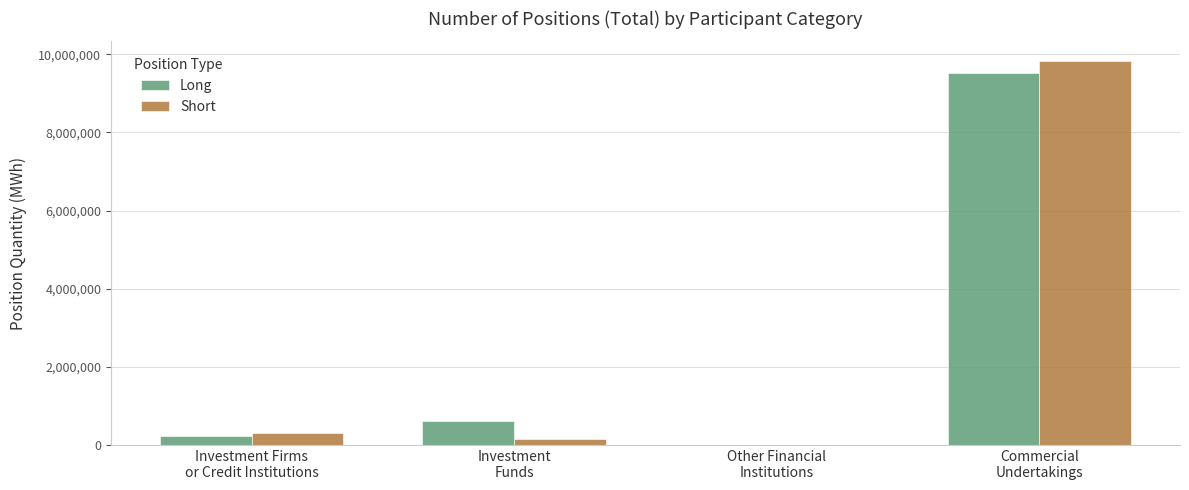

What is the greatest value displayed?

9839363